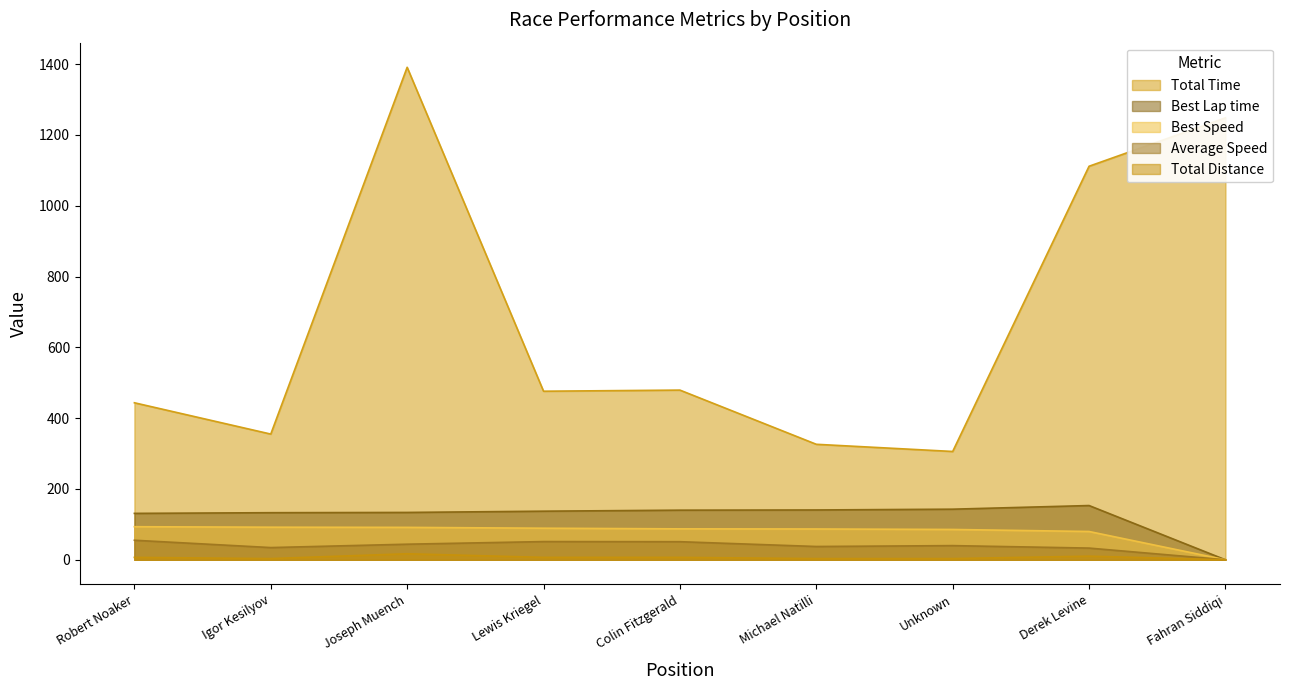

Where is the first local maximum for Total Time?

Joseph Muench